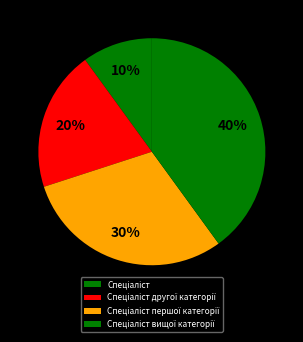

Approximately how many times larger is the value at Спеціаліст першої категорії compared to Спеціаліст?

3.0